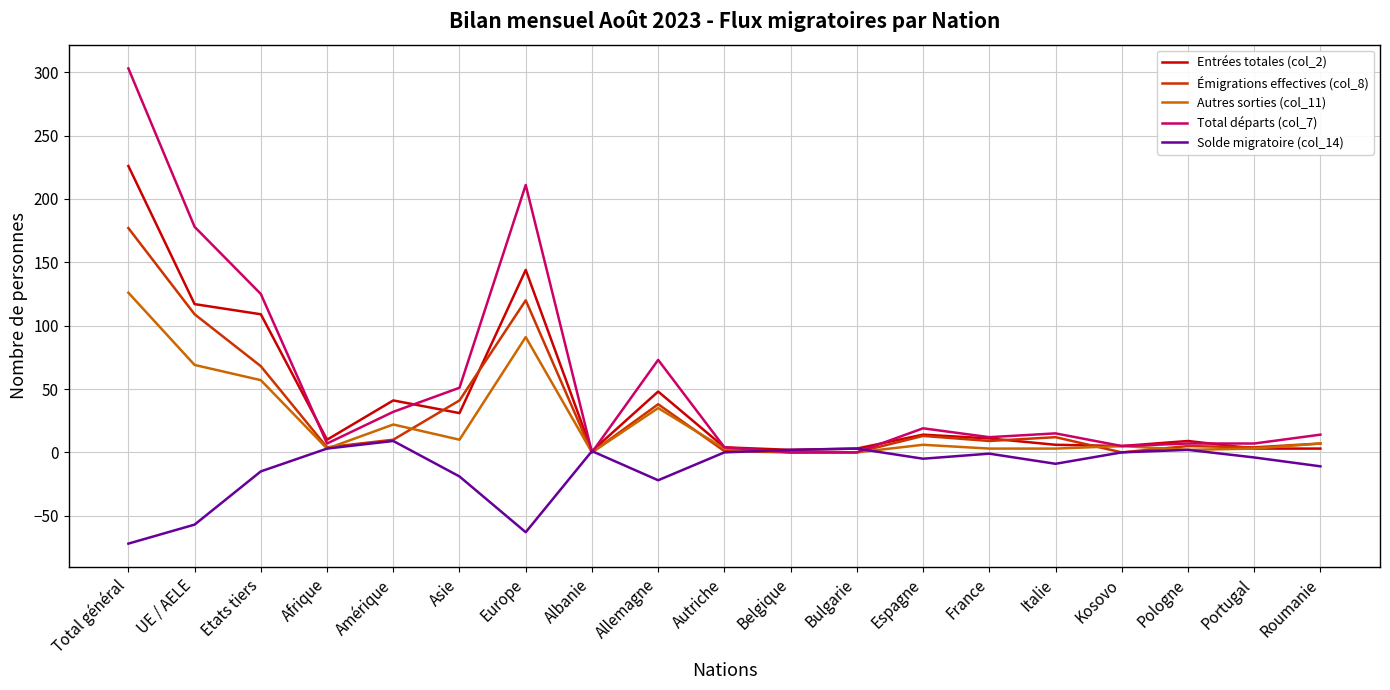

What is the difference between the second highest and minimum values in the Entrées totales (col_2) series?

143